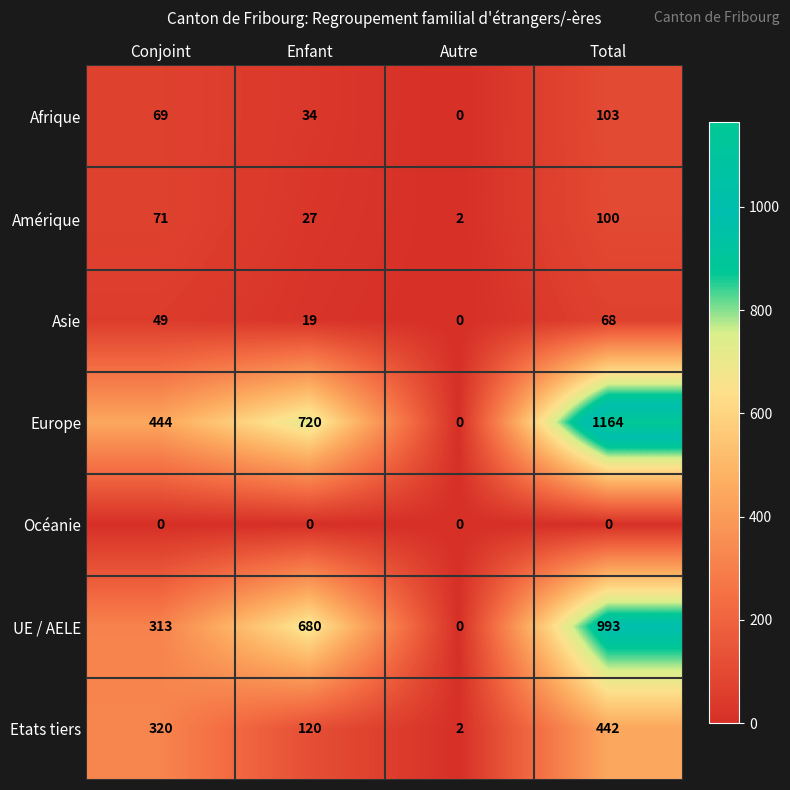

What is the approximate value of UE / AELE at Conjoint?

313